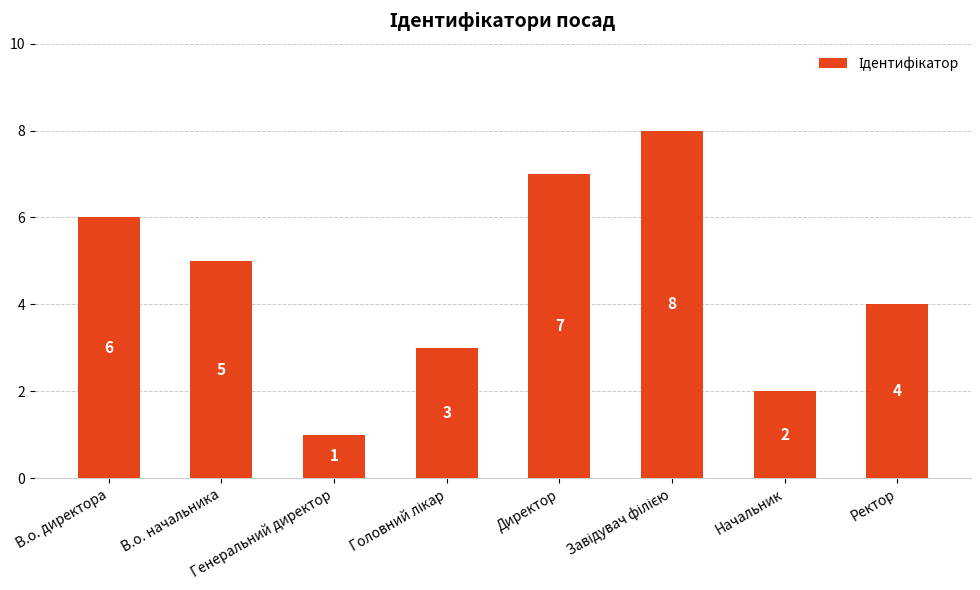

What is the value of the 8th bar from the left?

4